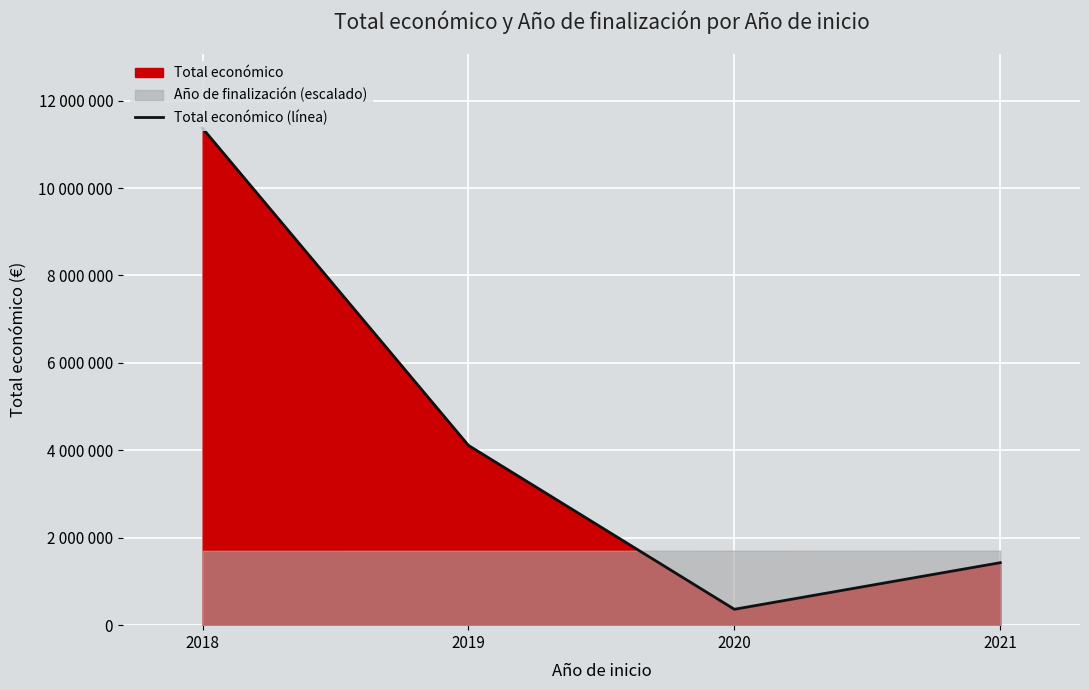

List the labels in order of value, largest first.

2018, 2019, 2021, 2020